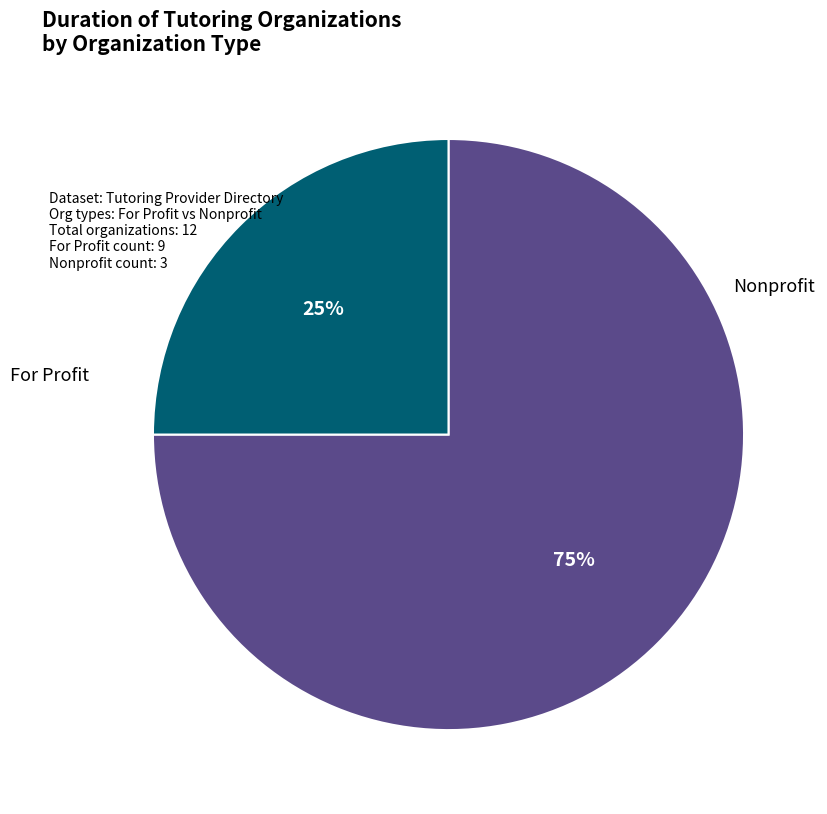

How many segments does this pie chart have?

2